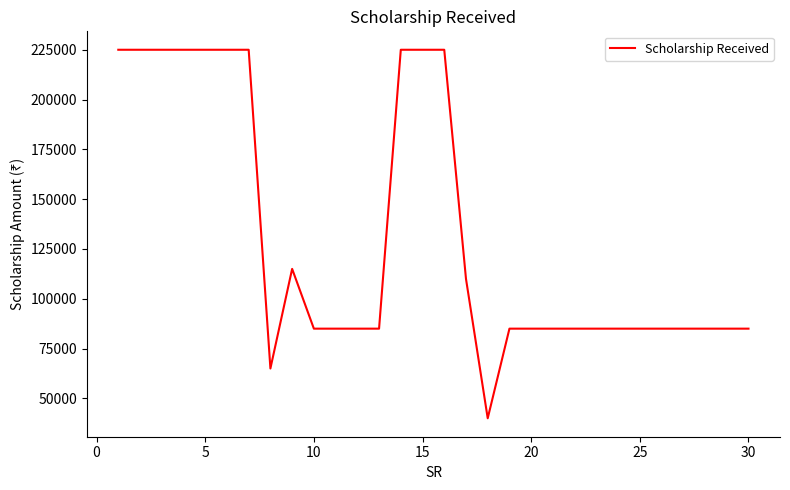

What is the difference between the maximum and minimum values?

185000